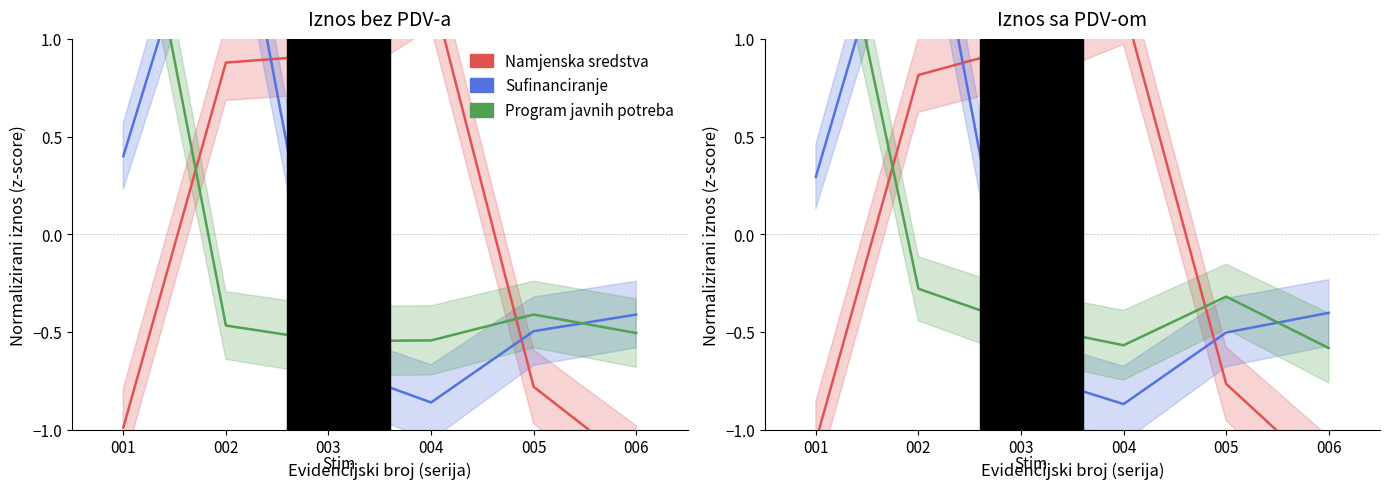

What is the total value across all series at 003?

-0.2